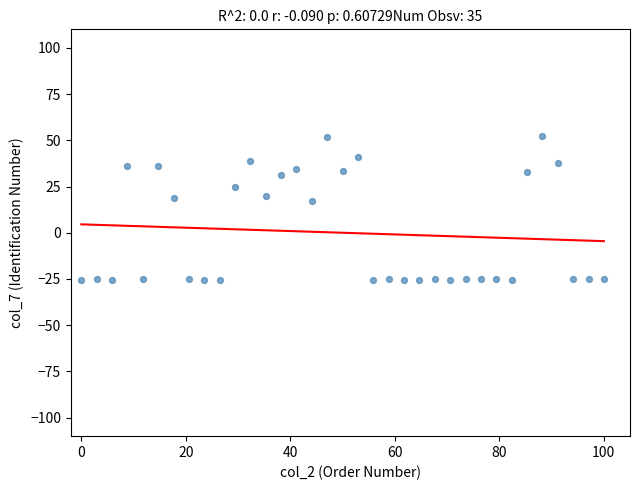

What is the range of Y values (max minus min)?

77.7